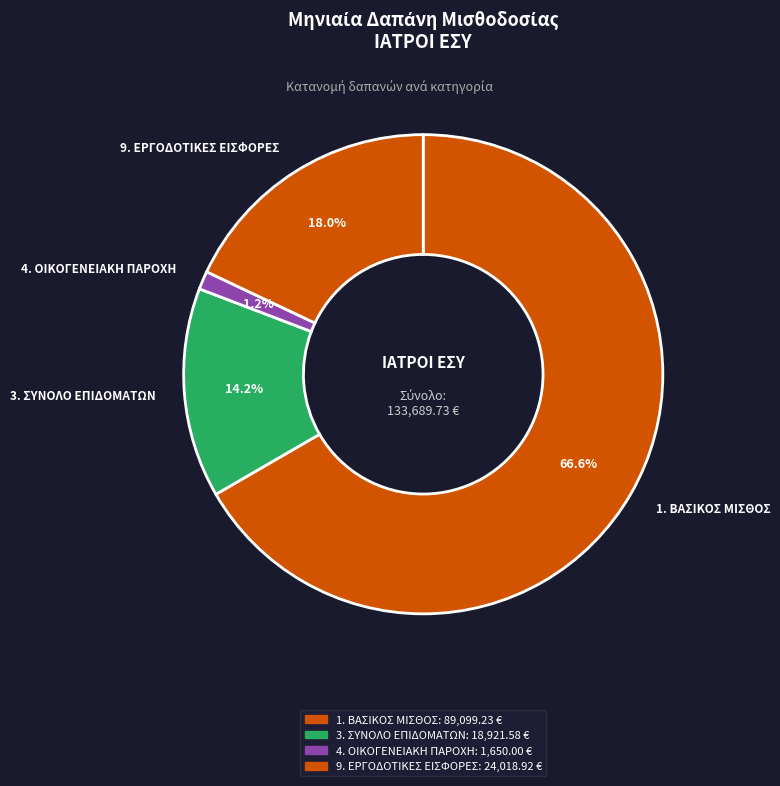

Which has a higher value, 4. ΟΙΚΟΓΕΝΕΙΑΚΗ ΠΑΡΟΧΗ or 3. ΣΥΝΟΛΟ ΕΠΙΔΟΜΑΤΩΝ?

3. ΣΥΝΟΛΟ ΕΠΙΔΟΜΑΤΩΝ